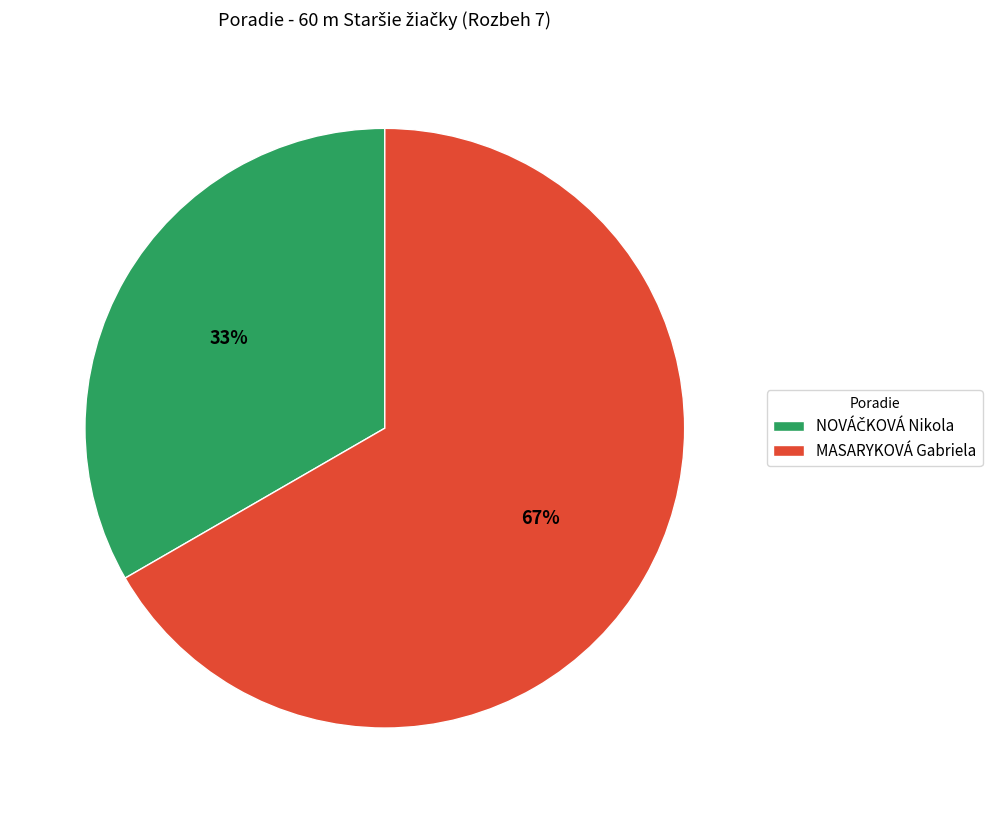

Is there any slice that represents more than half of the pie?

Yes